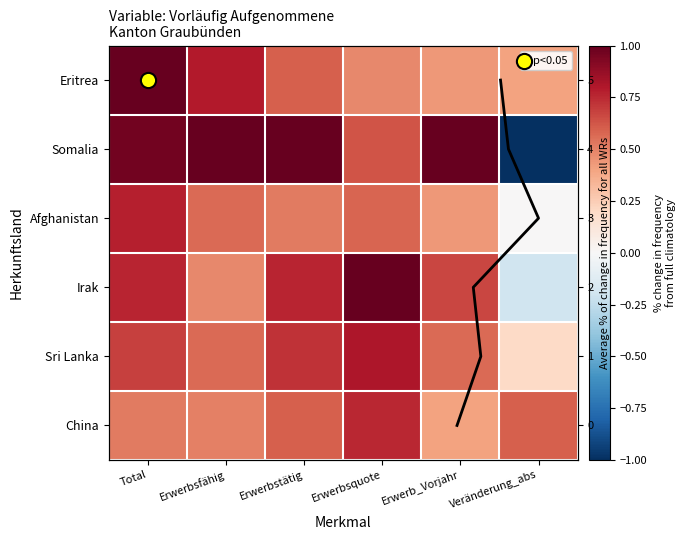

At which label does Sri Lanka reach its minimum?

Veränderung_abs